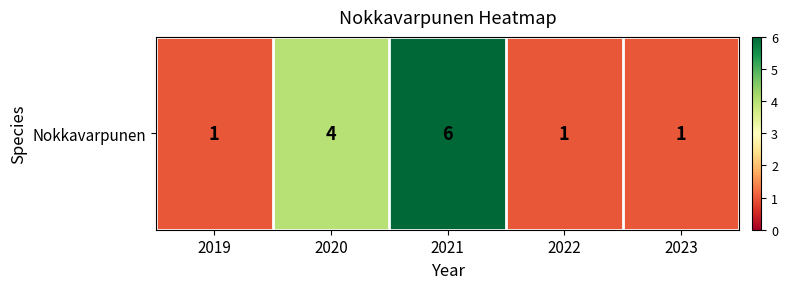

The chart shows a value of 2 at 2019. True or false?

False